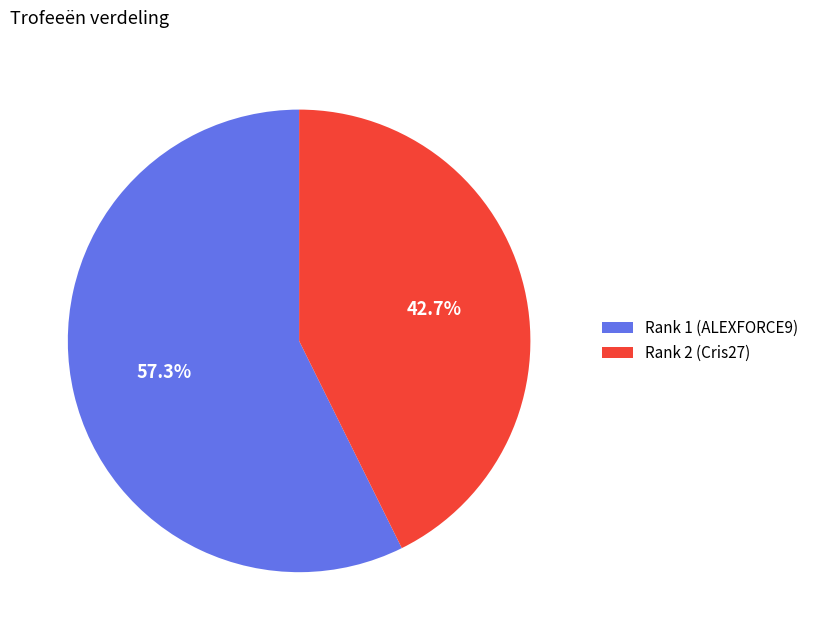

Rank the categories by value from lowest to highest.

Rank 2 (Cris27), Rank 1 (ALEXFORCE9)